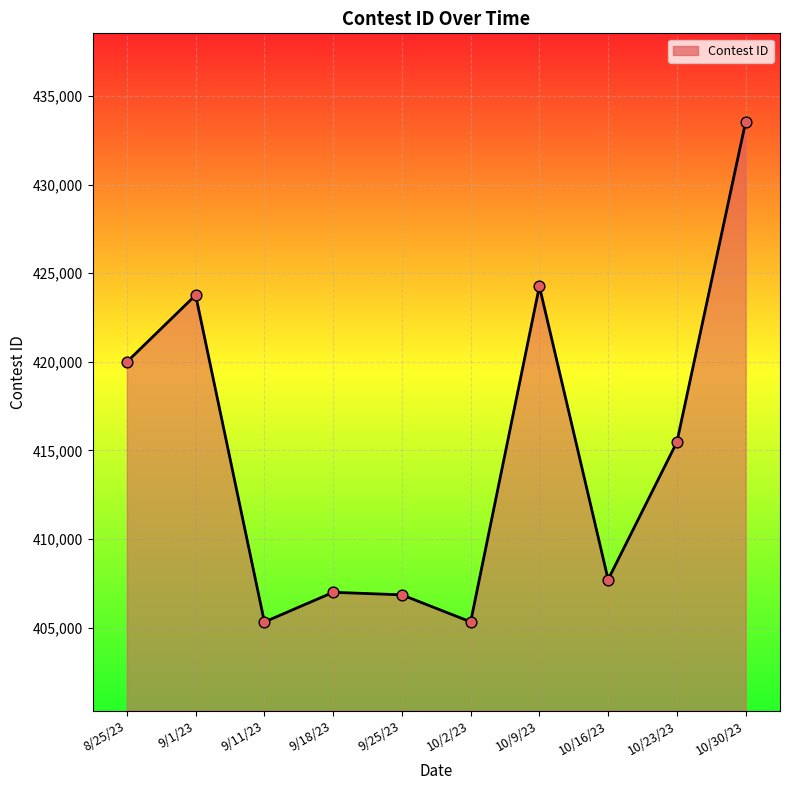

Between 9/18/23 and 10/9/23, which is larger?

10/9/23